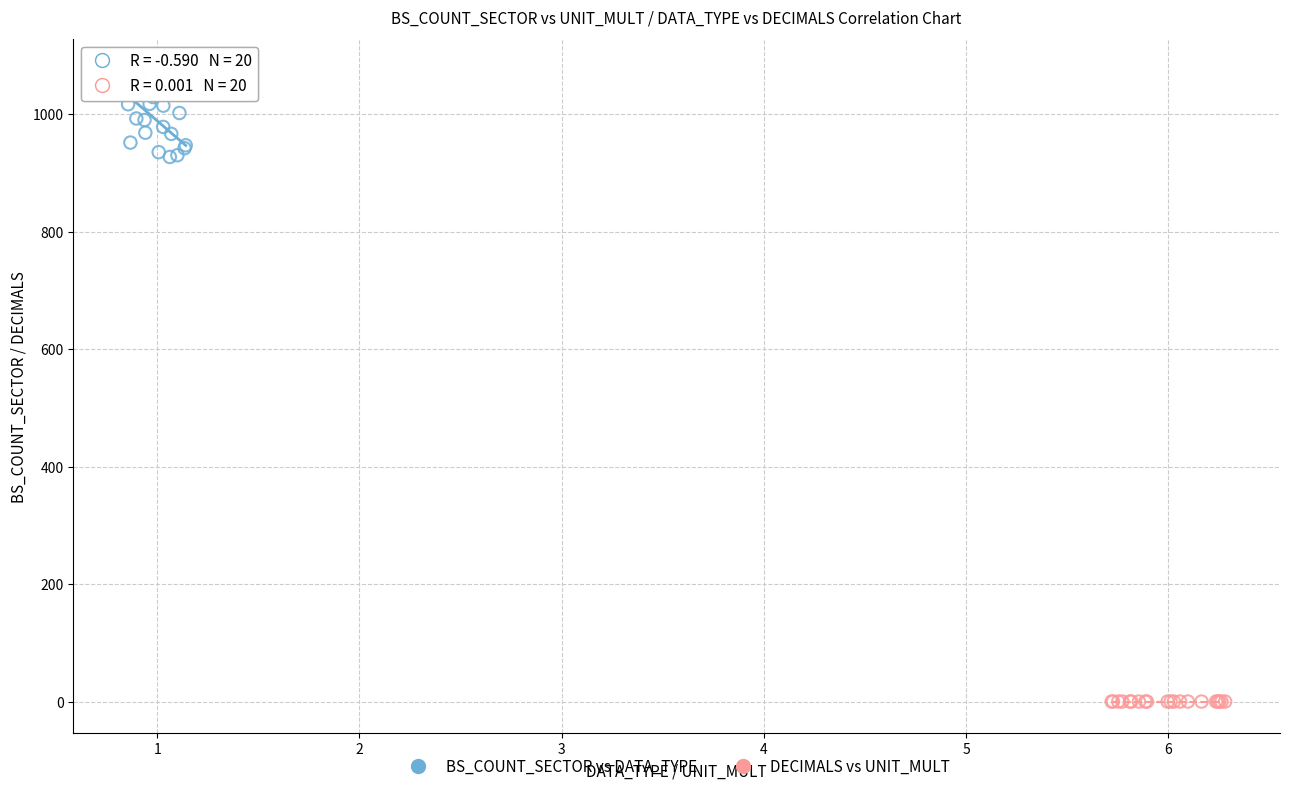

What are all the series names shown in the legend?

BS_COUNT_SECTOR vs DATA_TYPE, DECIMALS vs UNIT_MULT